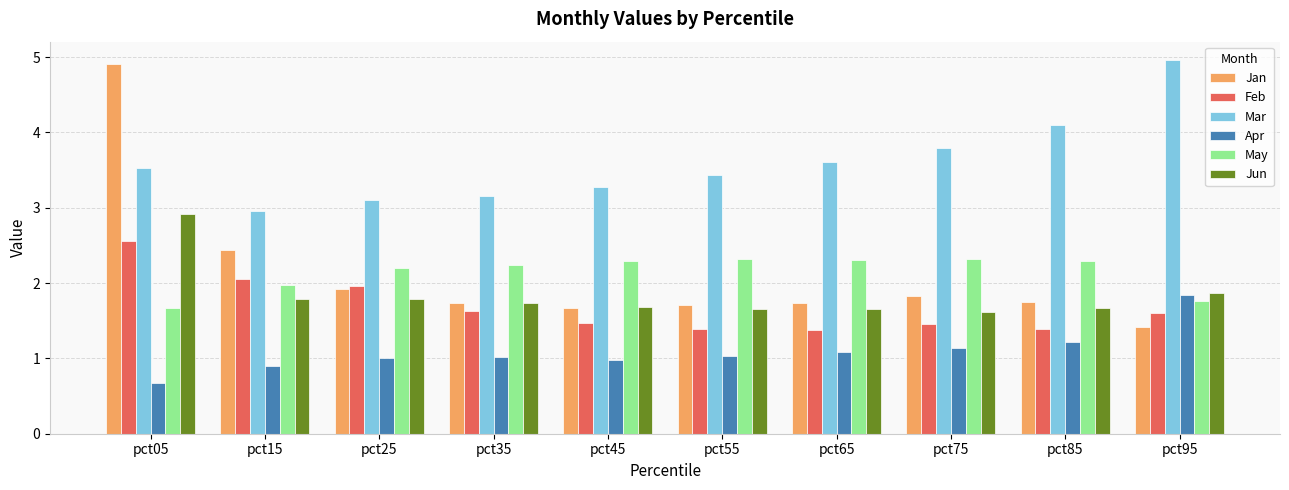

The Jun series shows 1.8 at pct15. True or false?

True